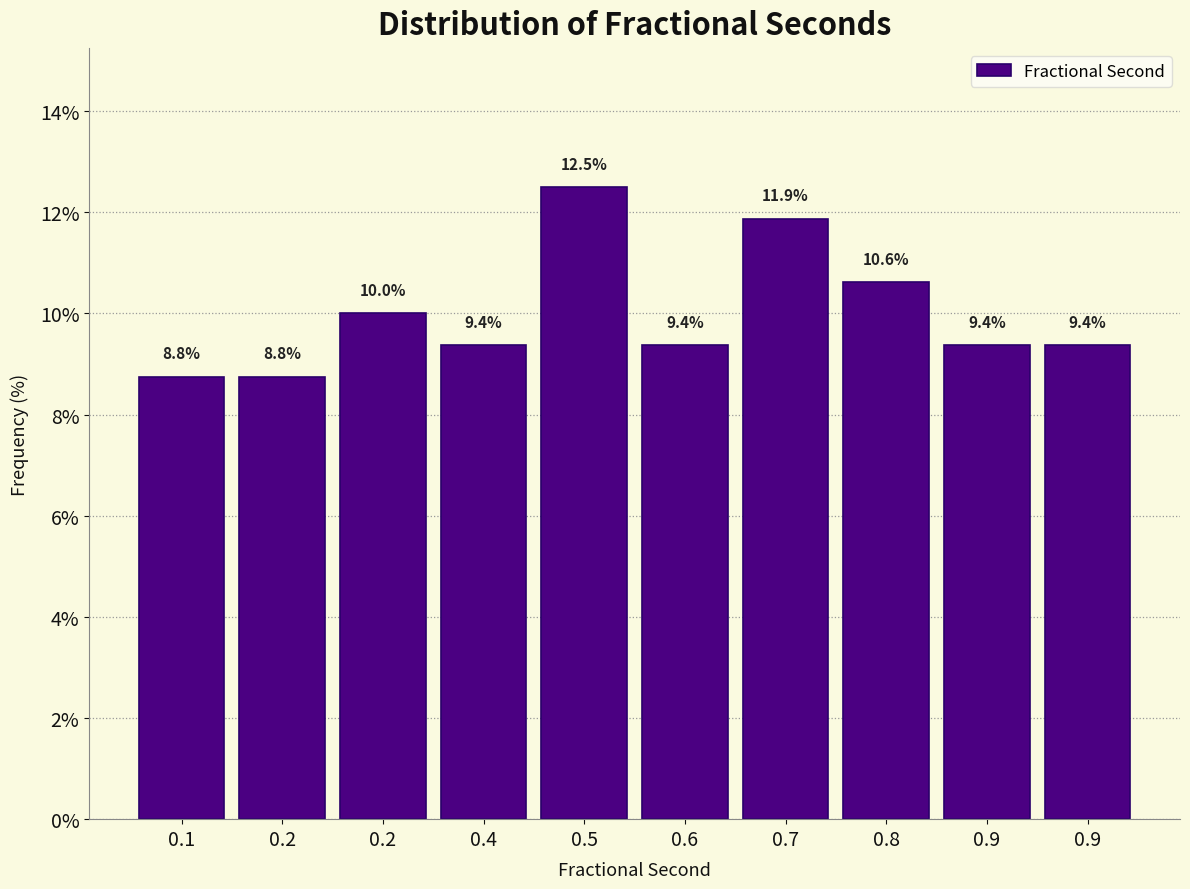

How many categories are shown in the chart?

10